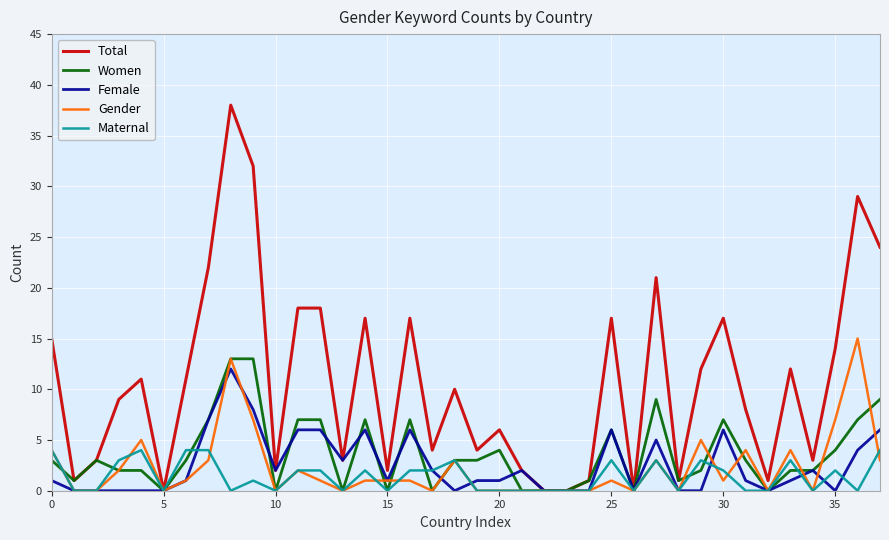

Which series has the largest total across all categories?

Total